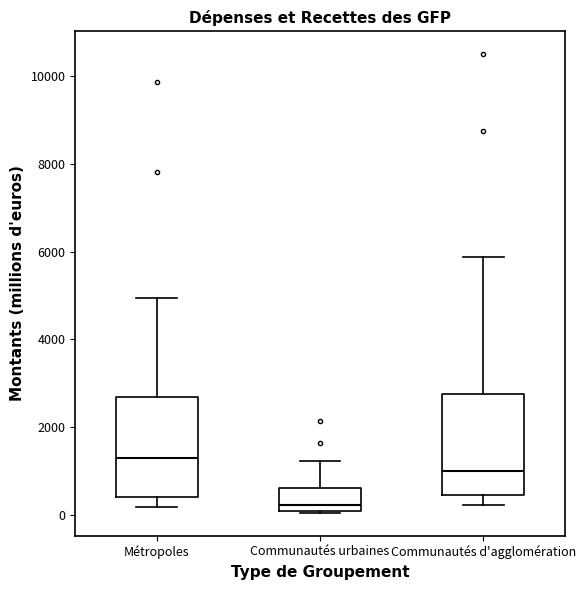

Which box's median line is the highest?

Métropoles